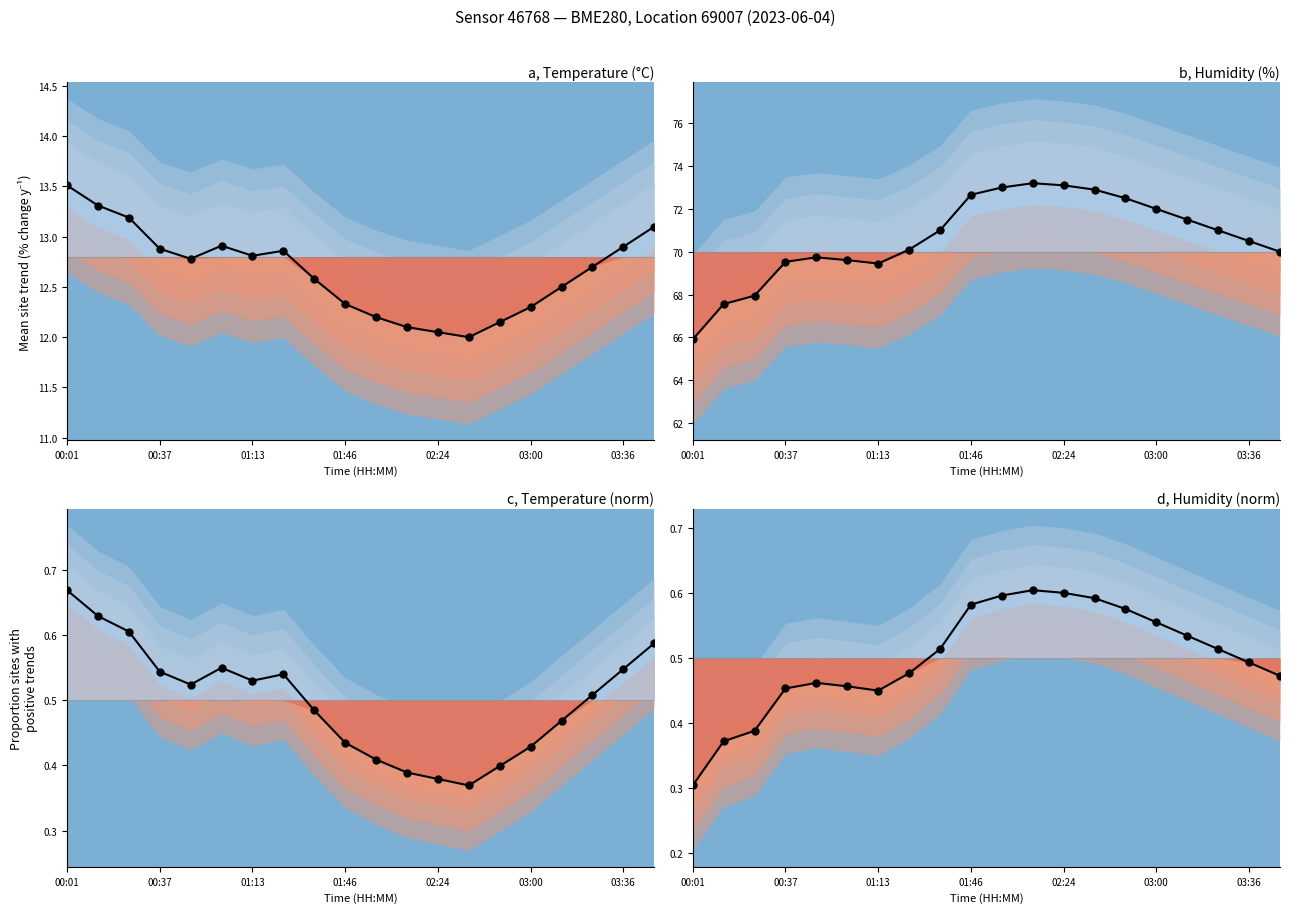

What is the maximum value for Temperature (°C)?

13.5